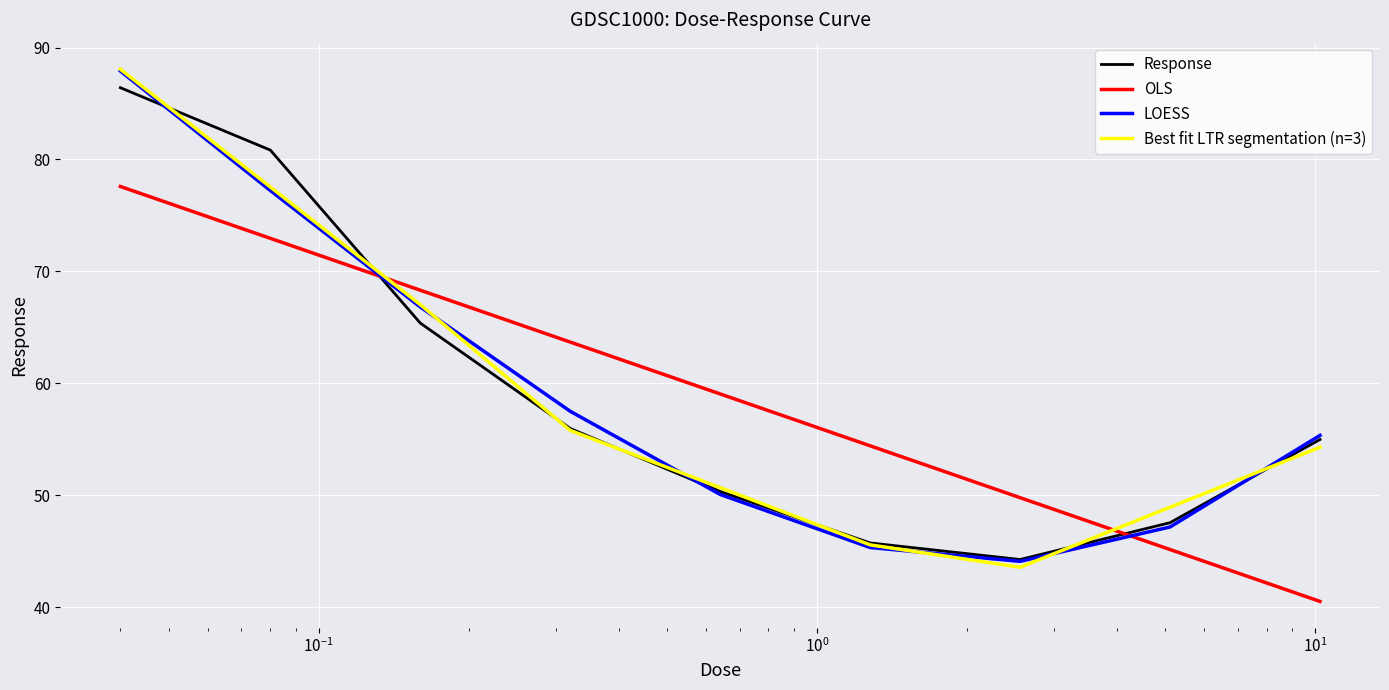

True or false: Best fit LTR segmentation (n=3) and OLS cross at least once.

True